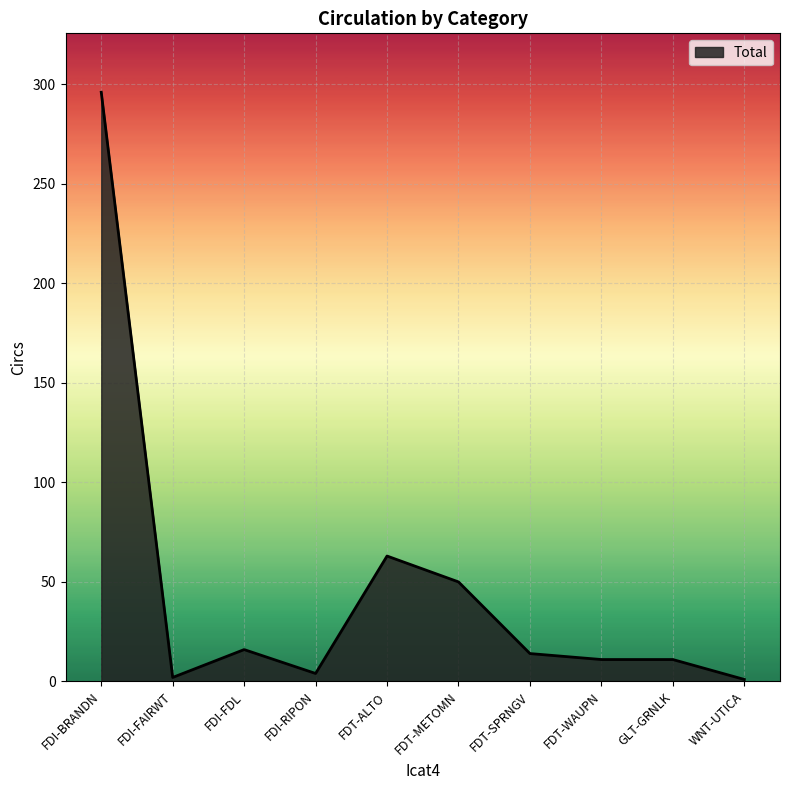

What is the approximate value at FDI-FDL, to the nearest 5?

15